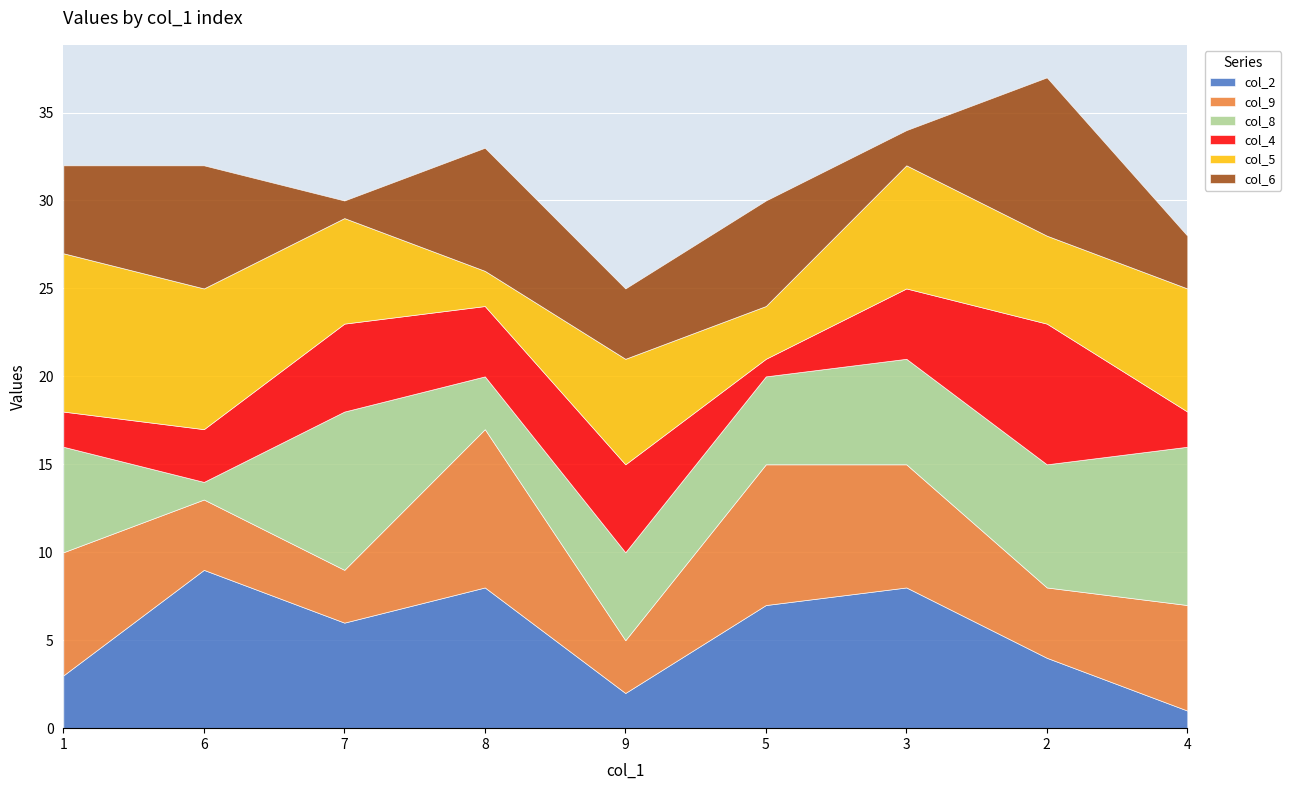

What are all the series names shown in the legend?

col_2, col_9, col_8, col_4, col_5, col_6